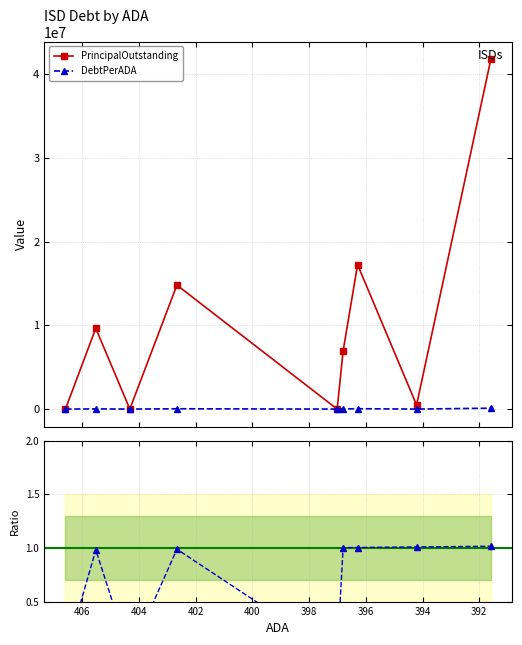

True or false: Ratio DebtPerADA/Principal and PrincipalOutstanding intersect in this chart.

False